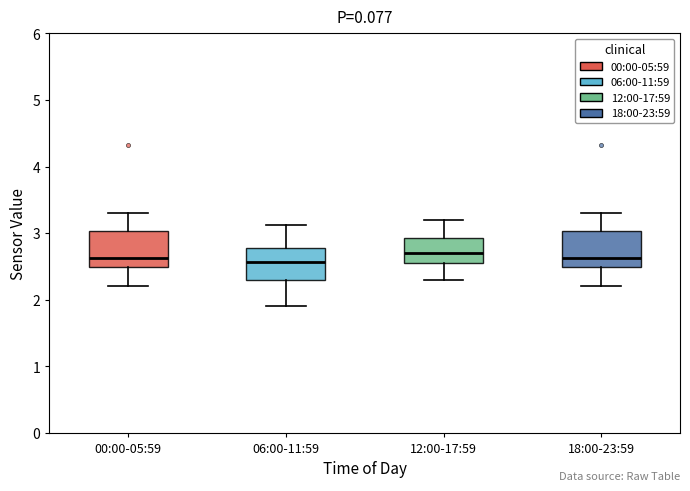

Where is the upper edge of the box for 12:00-17:59 on the y-axis? The values are not printed on the chart, so give them approximately, as read against the axis.

2.9